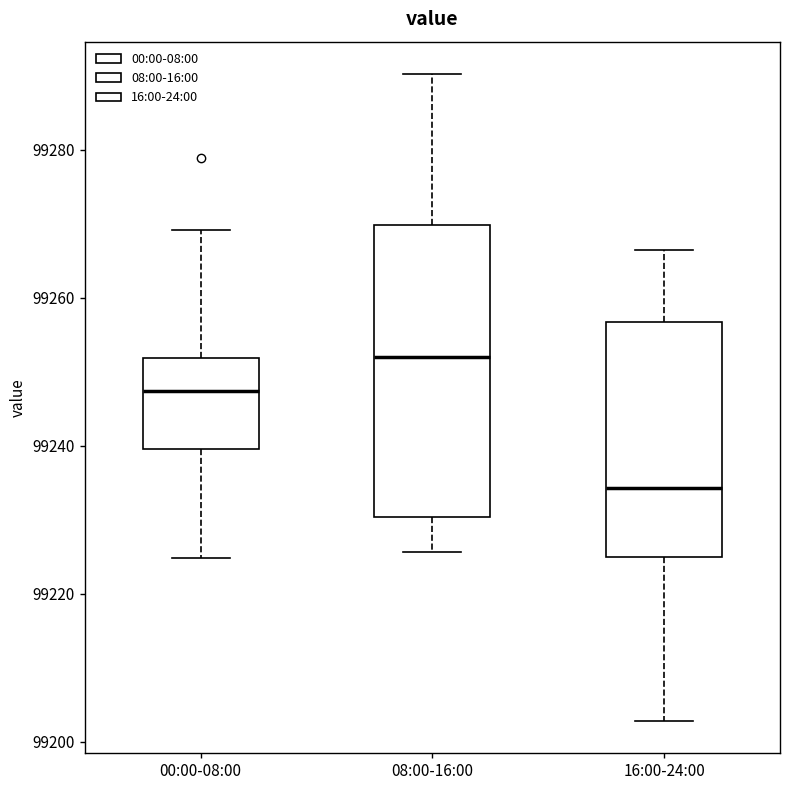

Reading left to right, transcribe this box plot: for each box, give where its median line is, the range the box spans, and where its two whiskers end, as read against the y-axis. The values are not printed on the chart, so give them approximately, as read against the axis.

00:00-08:00: median 99248, box 99240 to 99252, whiskers 99224 to 99270
08:00-16:00: median 99252, box 99230 to 99270, whiskers 99226 to 99290
16:00-24:00: median 99234, box 99224 to 99256, whiskers 99202 to 99266